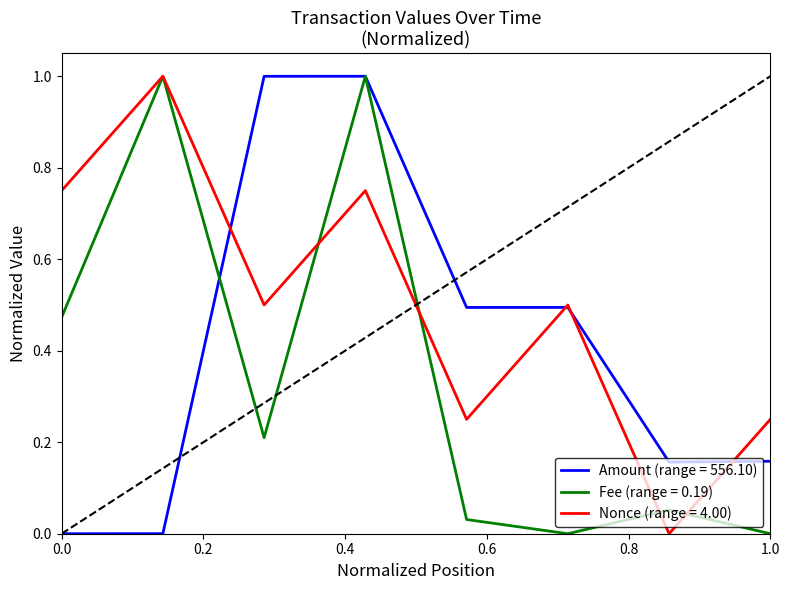

What is the highest value of the Nonce (range = 4.00) series?

1.0